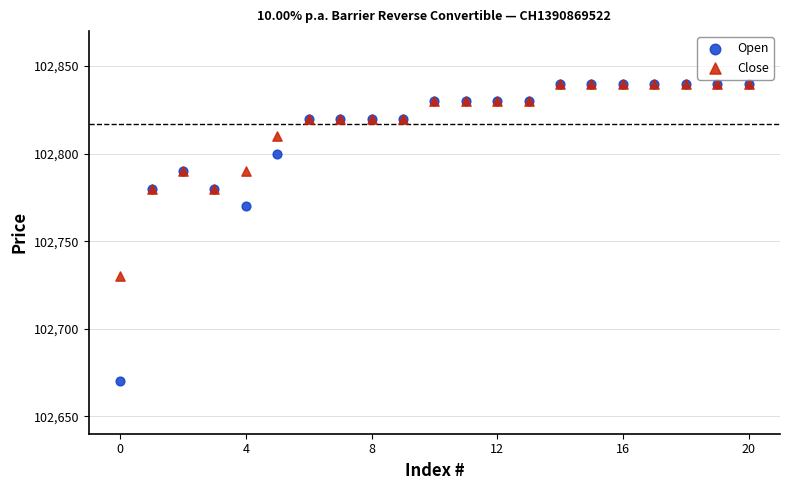

In the Open series, what Y value is closest to 102755?

102770